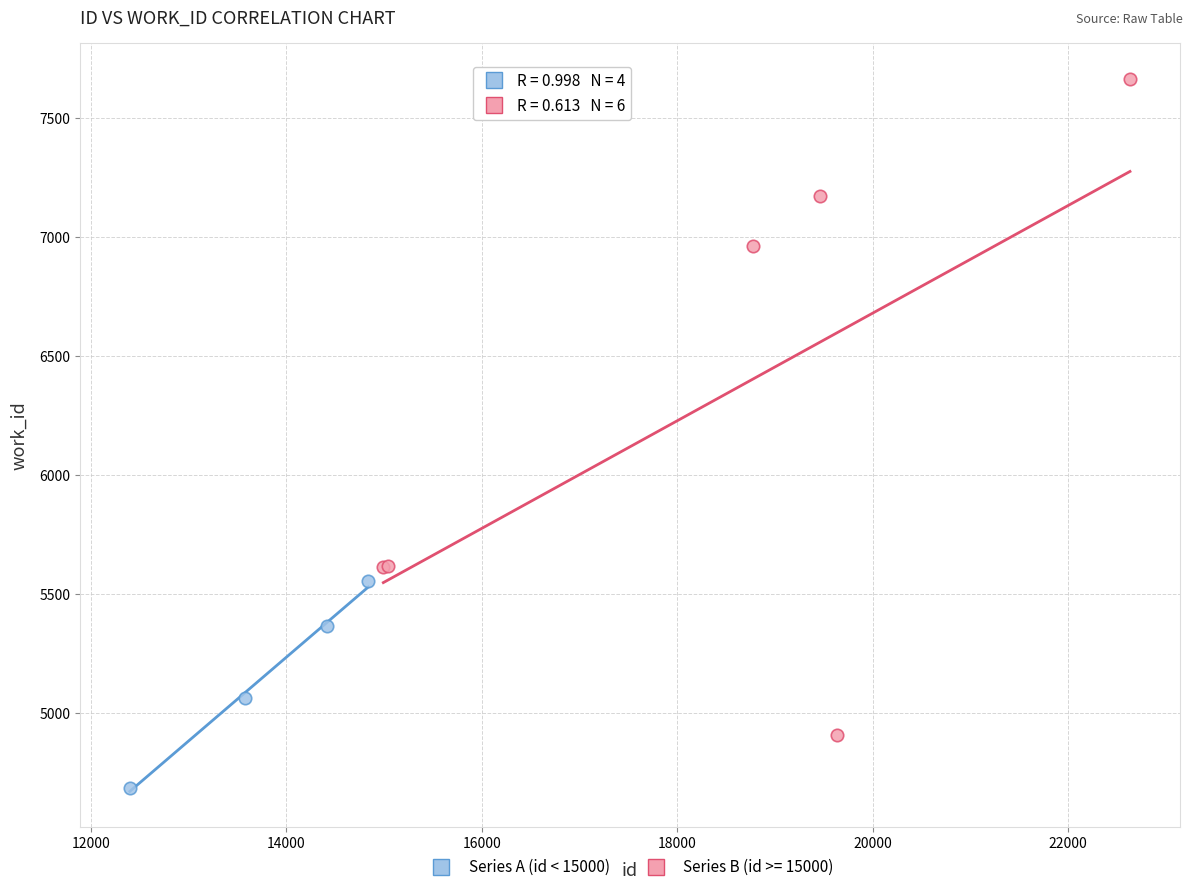

Which series reaches the minimum Y coordinate?

Series A (id < 15000)